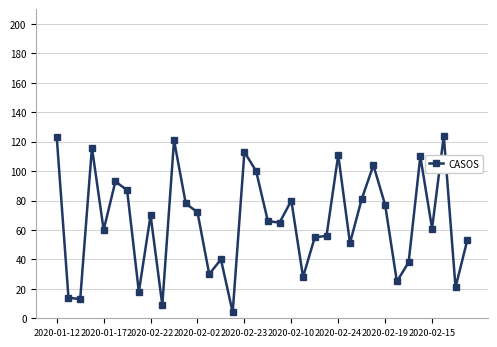

How many series are shown in this chart?

1